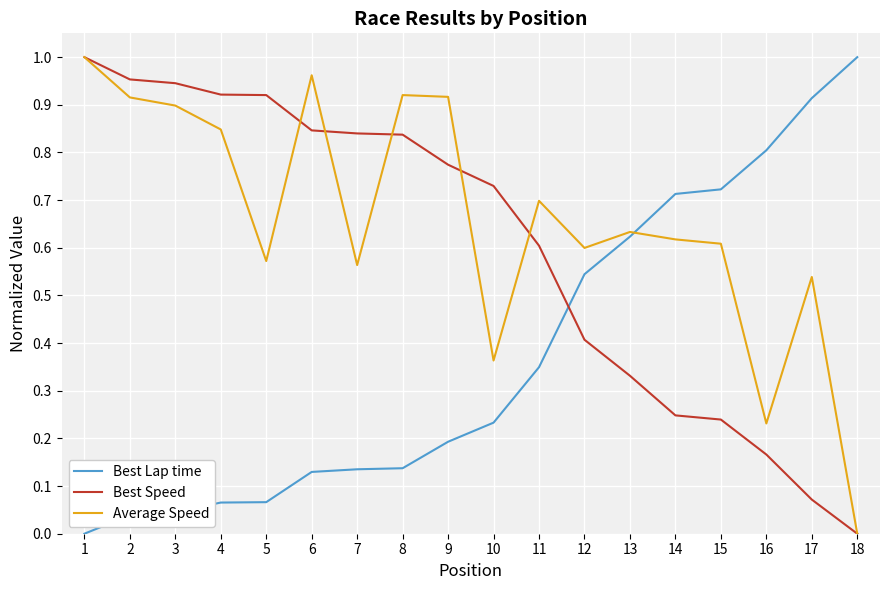

How many times do Best Speed and Best Lap time cross each other?

1